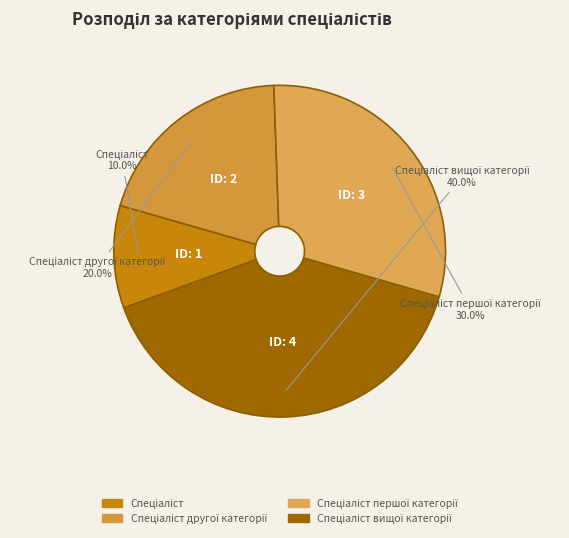

Is there a majority slice in this chart?

No